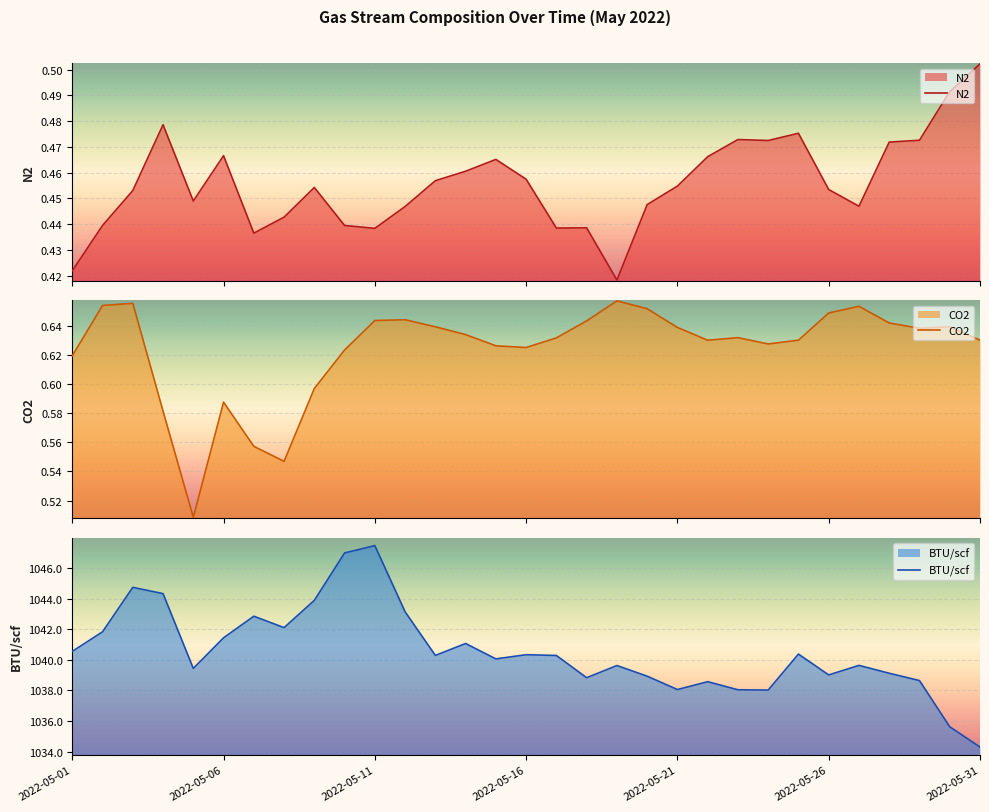

What are all the series names shown in the legend?

N2, CO2, BTU/scf